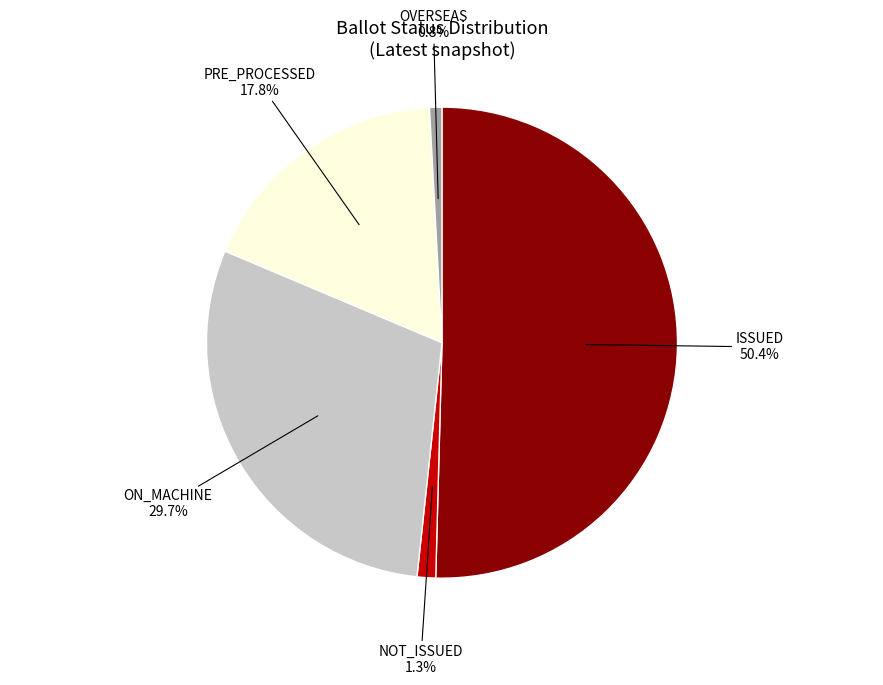

How many slices are in this pie chart?

5